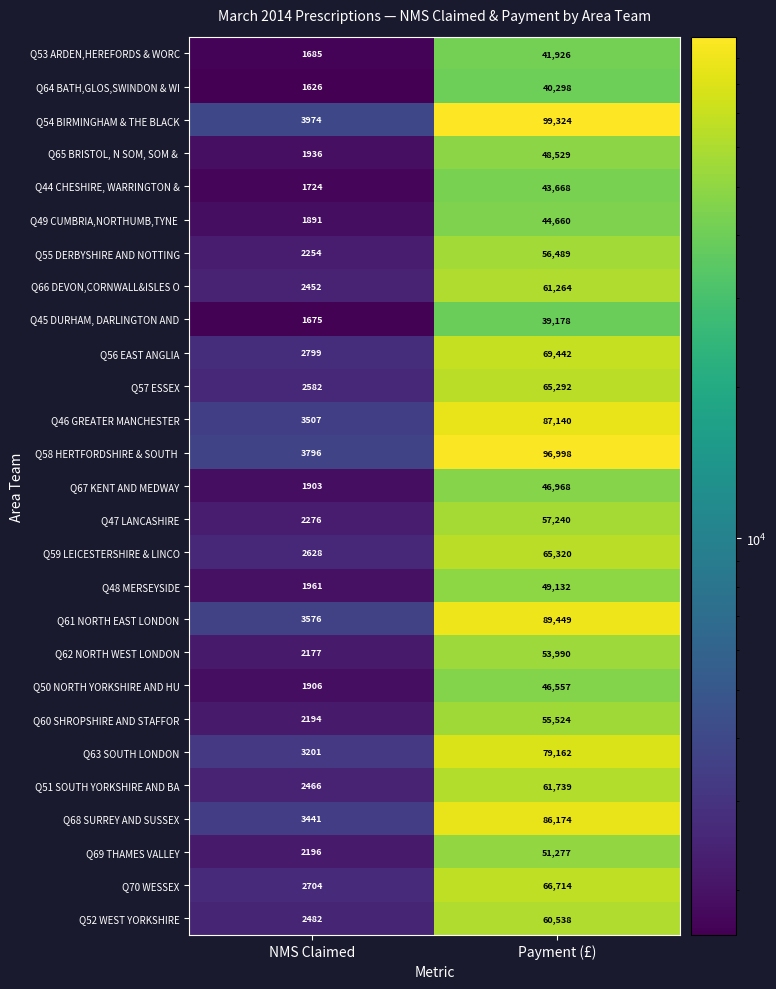

Which series has the largest total across all categories?

Q54 BIRMINGHAM & THE BLACK